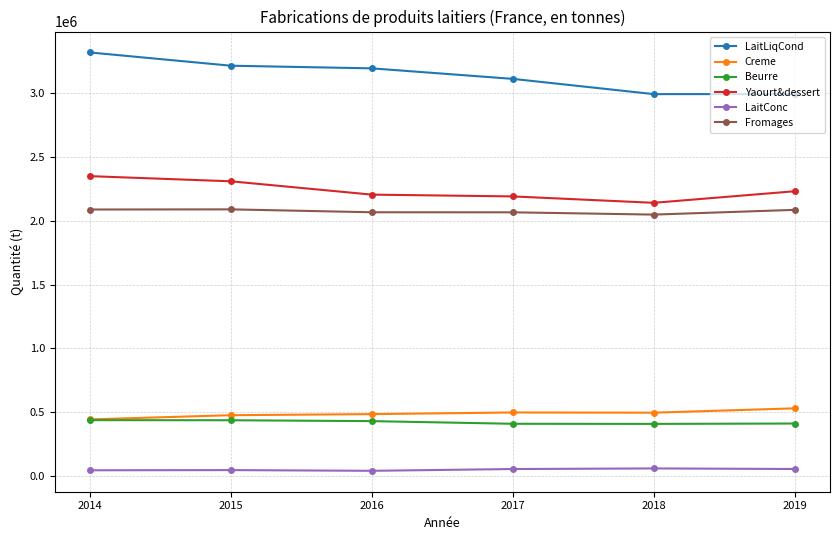

What is the value of the Yaourt&dessert point at the 2nd from the left?

2307752